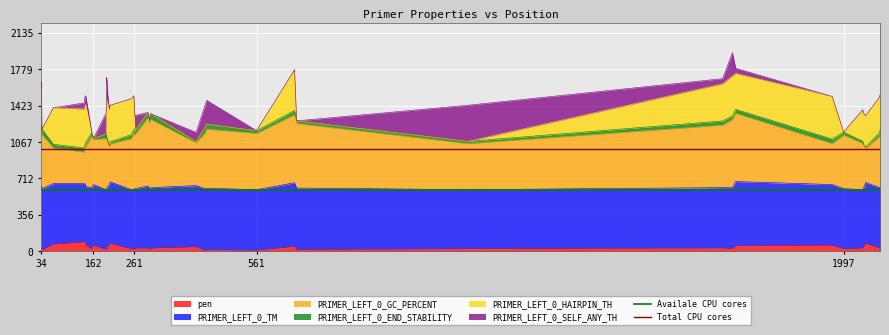

What is the highest value of the pen series?

88.2